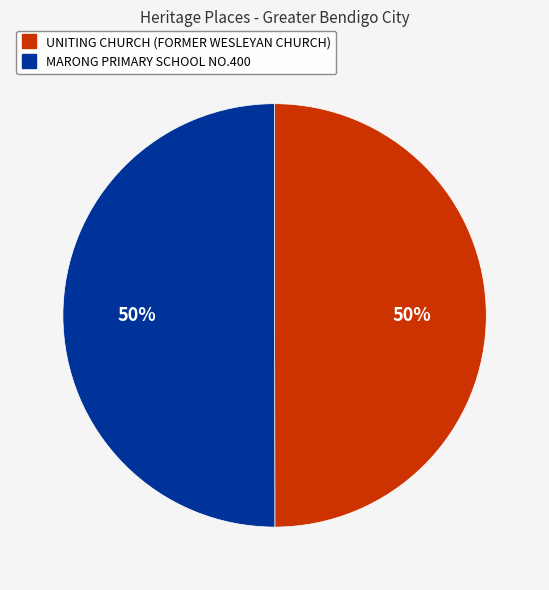

Is it true that MARONG PRIMARY SCHOOL NO.400 is 50% of the pie?

True